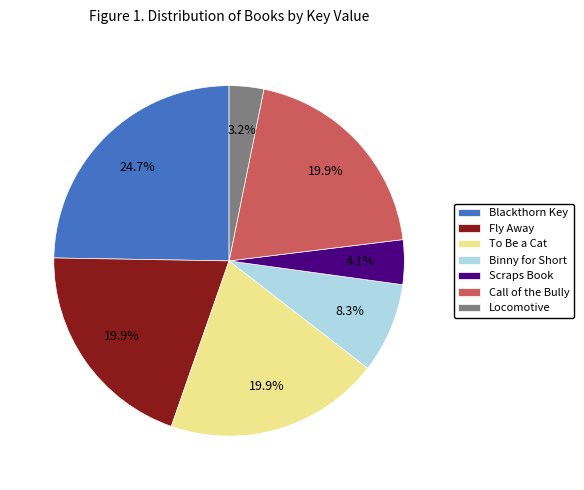

Combined, do Call of the Bully and Blackthorn Key account for over 50%?

No